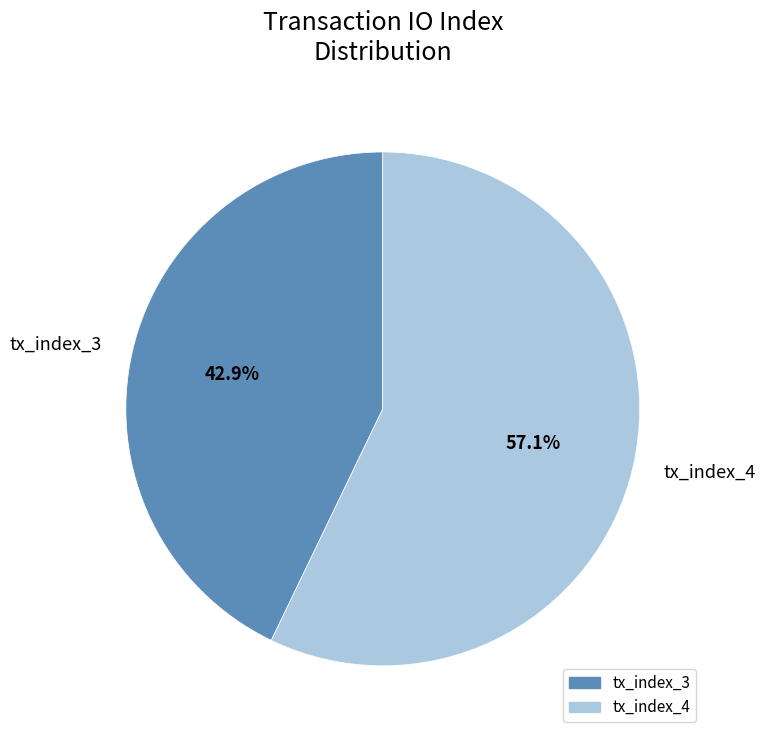

Which category has the biggest portion of the pie?

tx_index_4